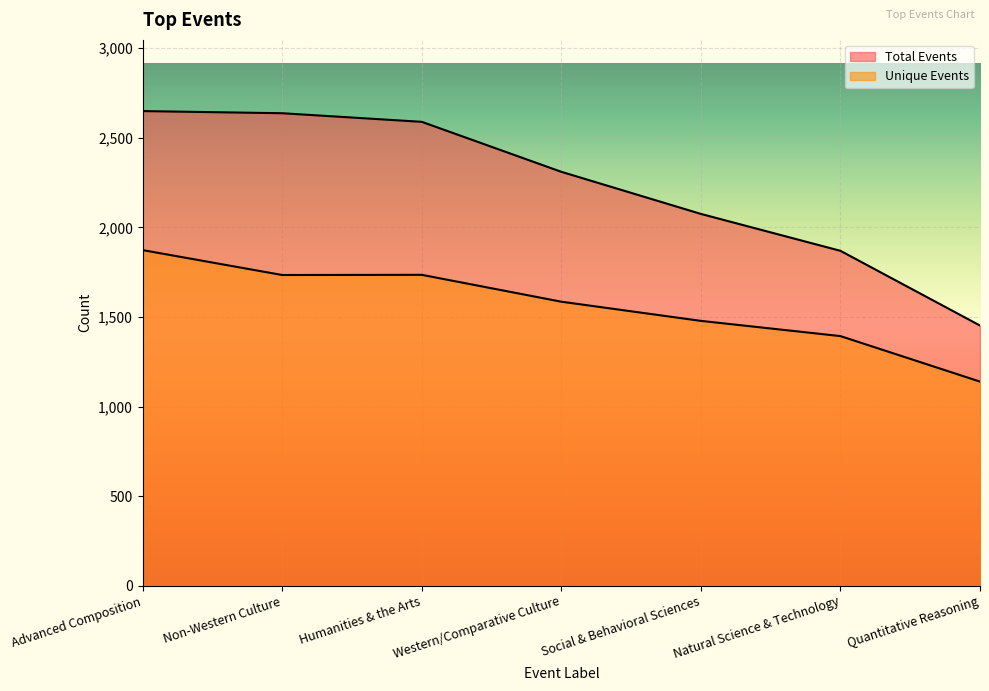

List the series in order of their peak value, highest first.

Total Events, Unique Events